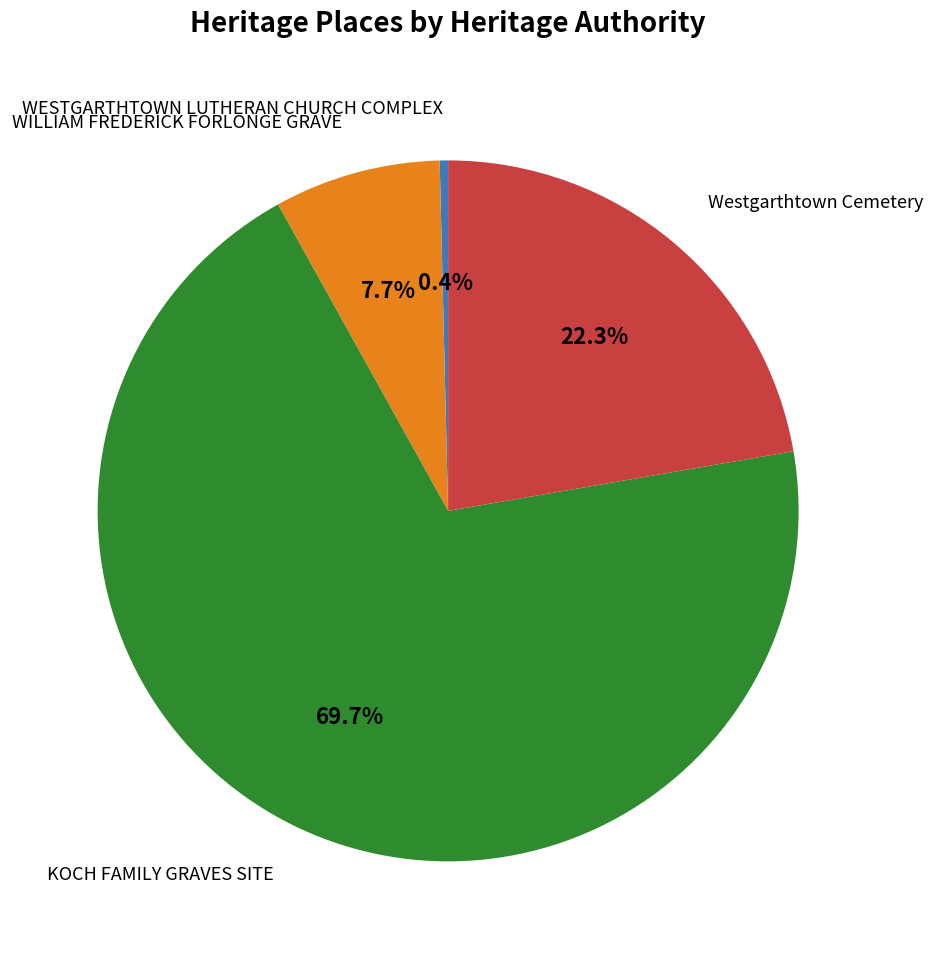

Is there a majority slice in this chart?

Yes